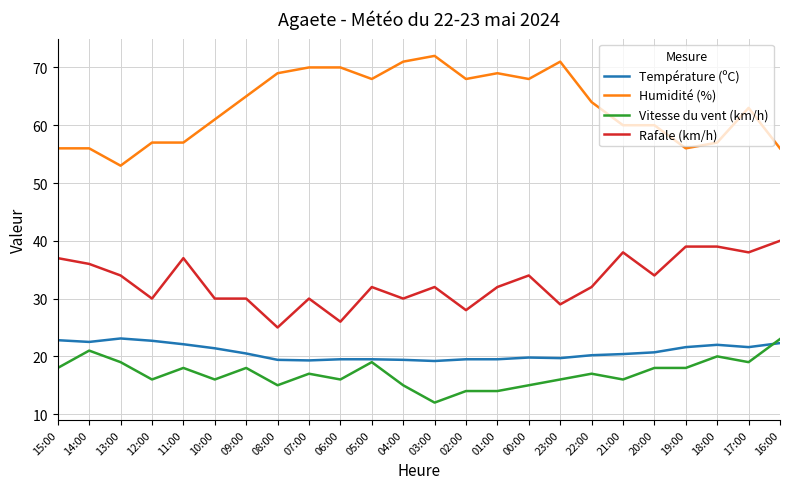

What is the minimum value for Rafale (km/h)?

25.0